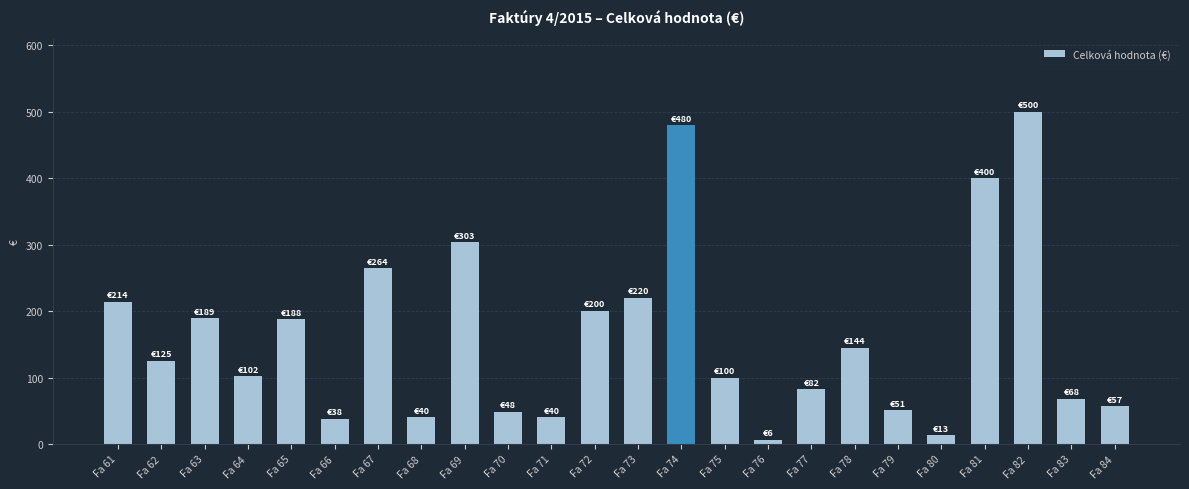

How many bars are there in total?

24